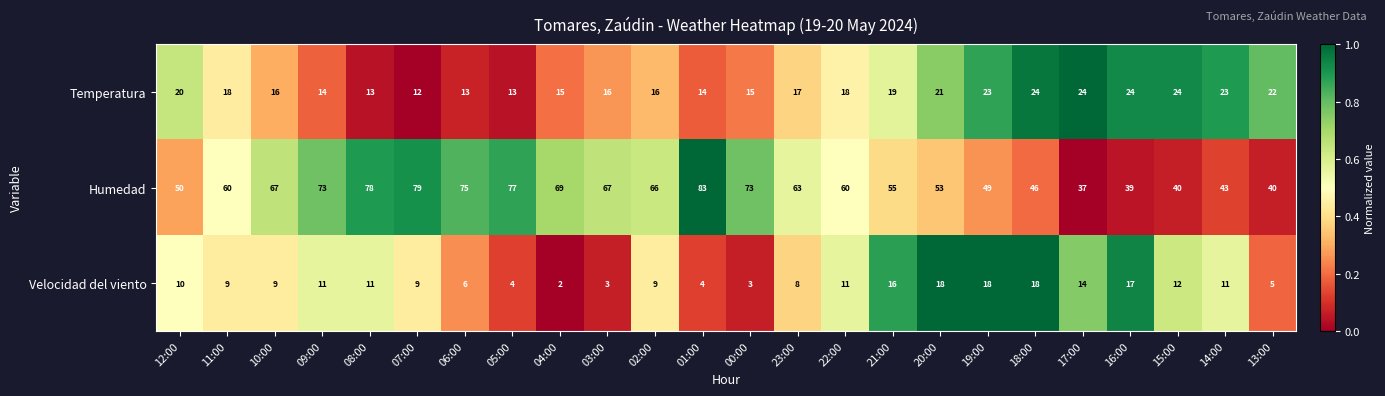

What is the sum of all Velocidad del viento values?

238